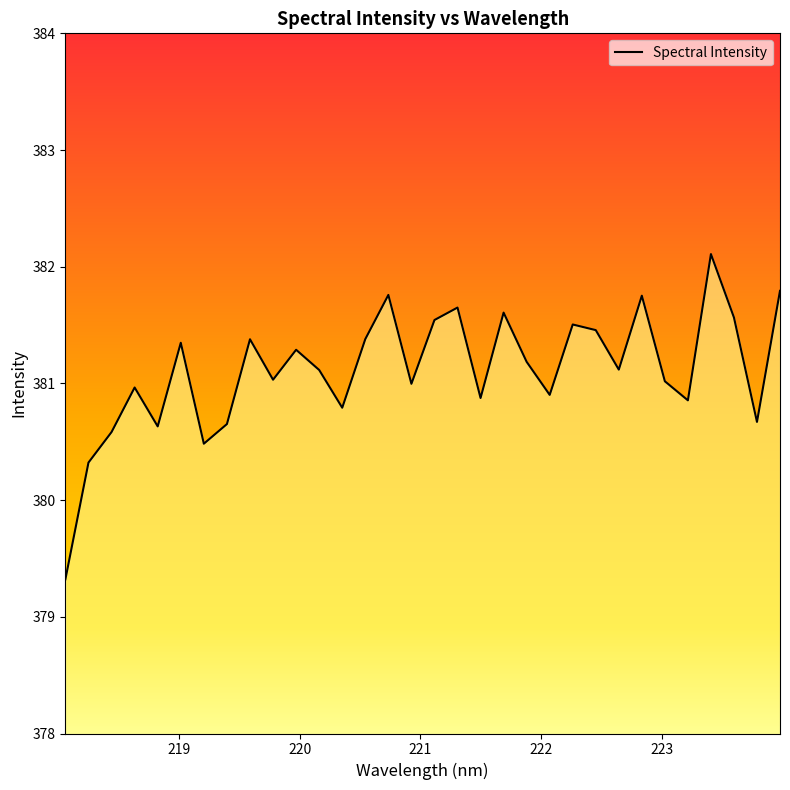

What is the minimum value shown in the chart?

379.3